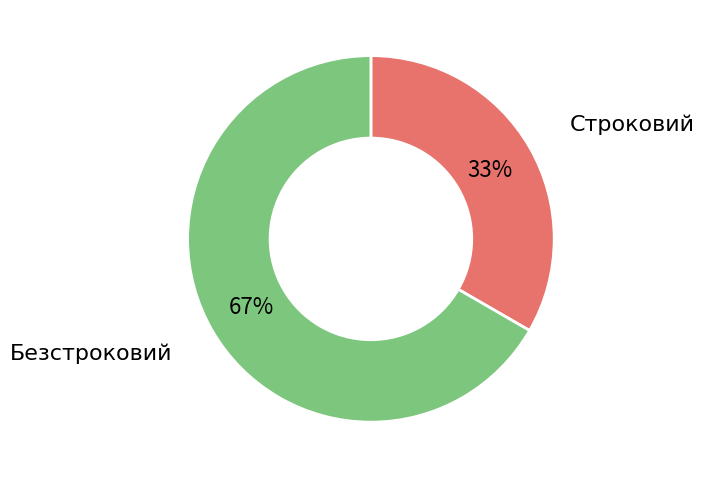

Rank the categories by value from lowest to highest.

Строковий, Безстроковий